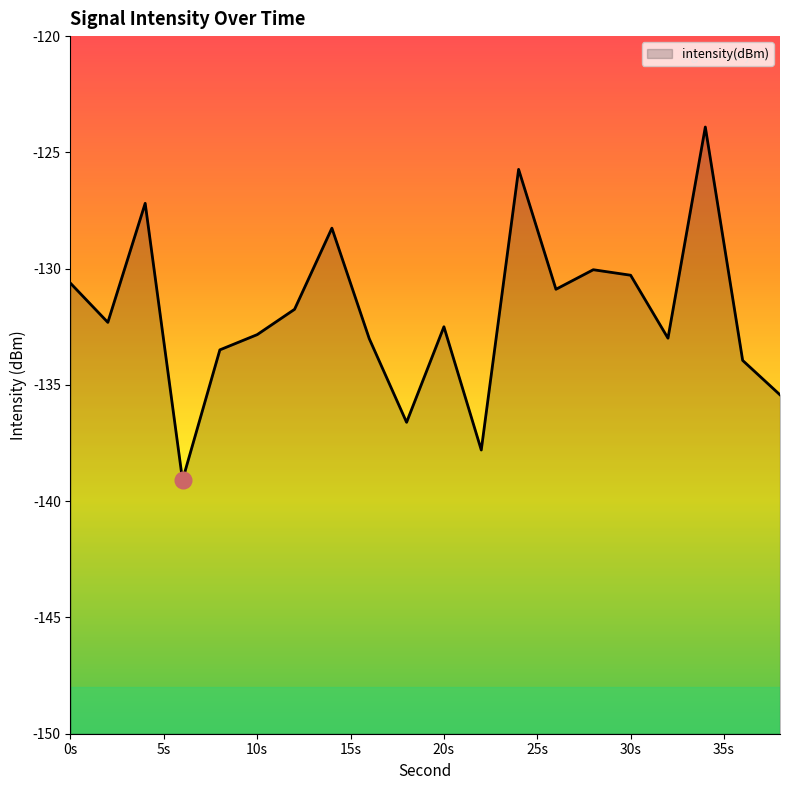

What is the difference between the maximum and minimum values?

15.2